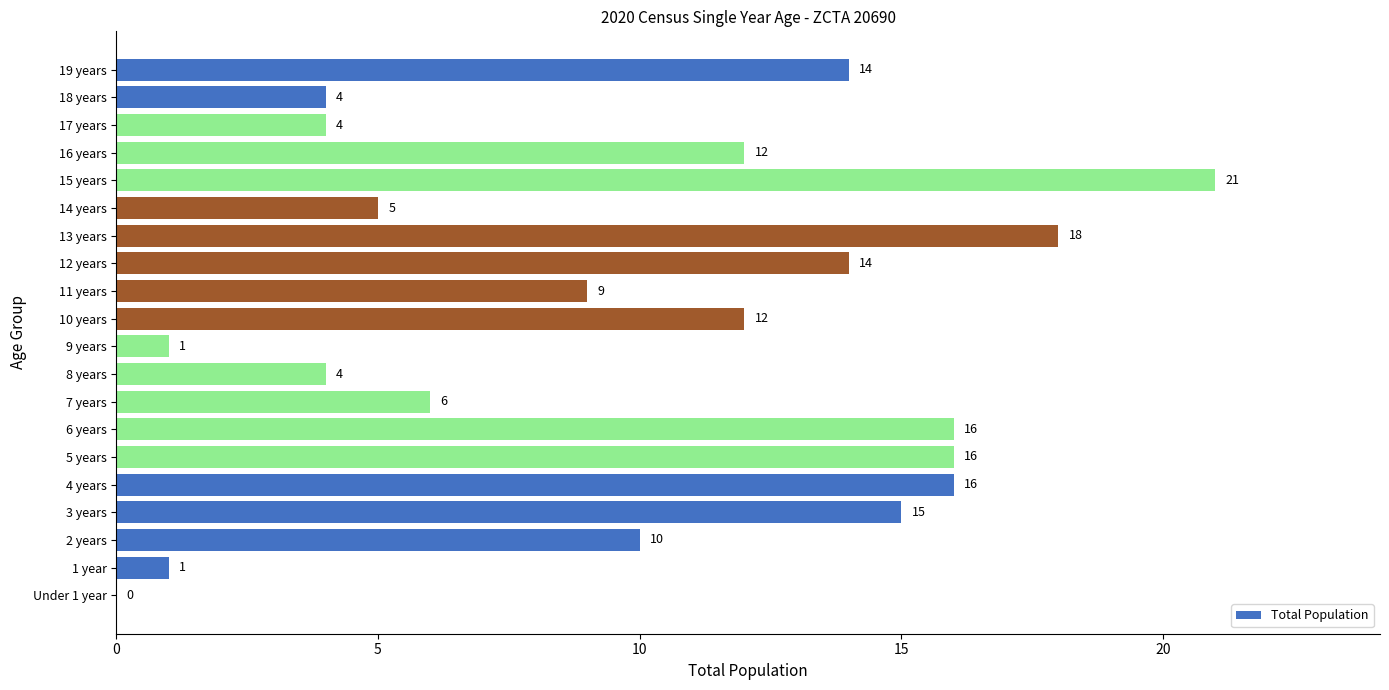

What is the greatest value displayed?

21